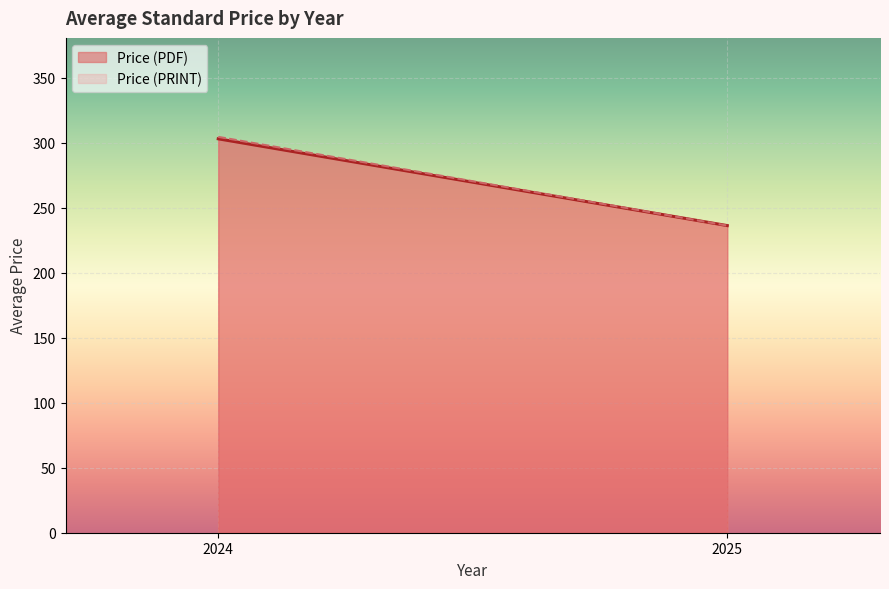

True or false: Price (PDF) has a value of 302.9 at 2024.

True